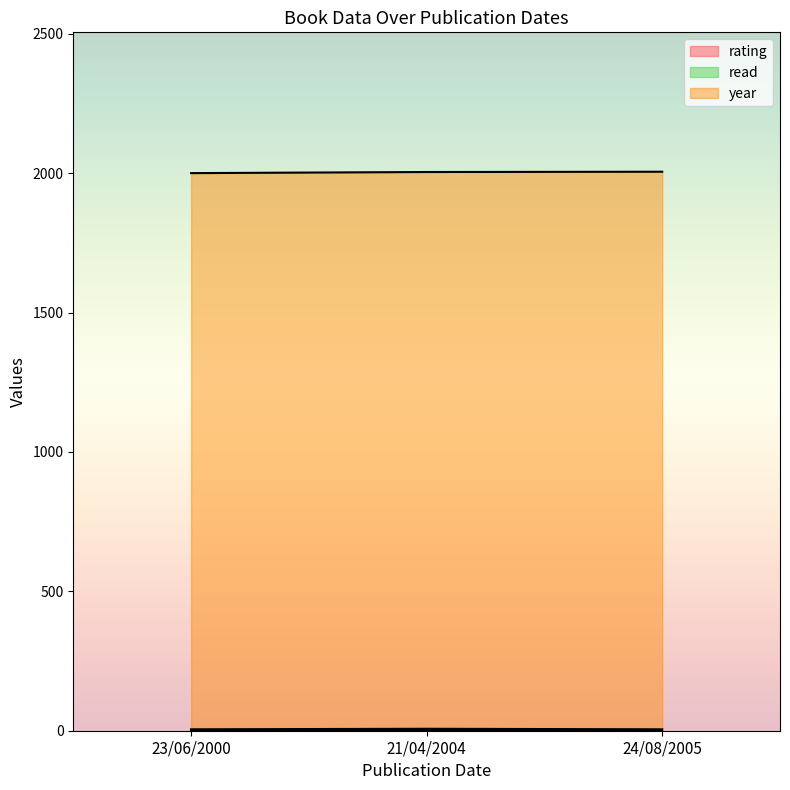

Reading right to left, transcribe all the data shown in this chart.

rating: 21/04/2004=7	23/06/2000=5	24/08/2005=5
year: 21/04/2004=2004	23/06/2000=2000	24/08/2005=2005
read: 21/04/2004=1	23/06/2000=1	24/08/2005=1